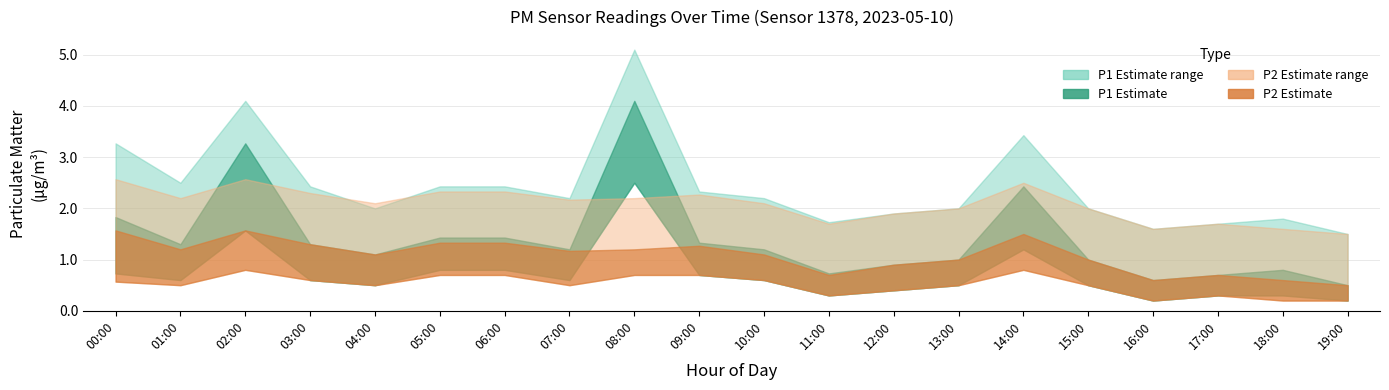

At which label does P2_lower reach its peak?

02:00